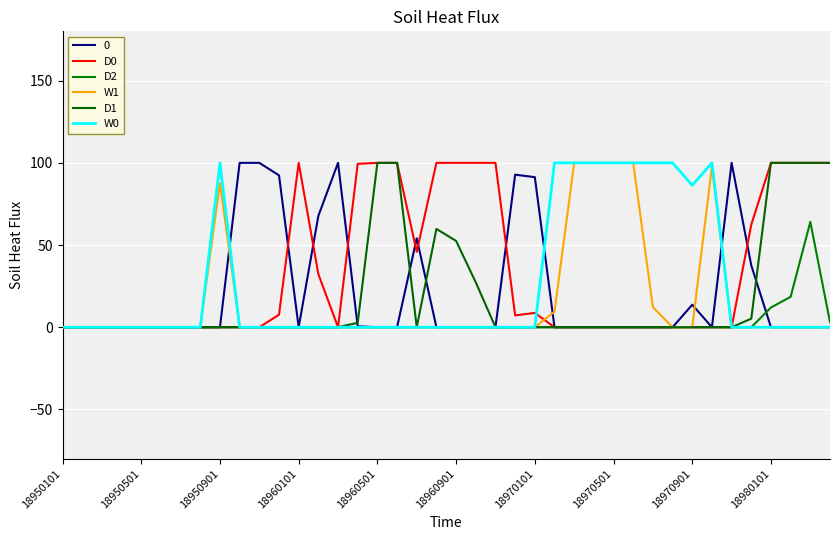

In D0, how many points are lower than both neighbors (excluding endpoints)?

3